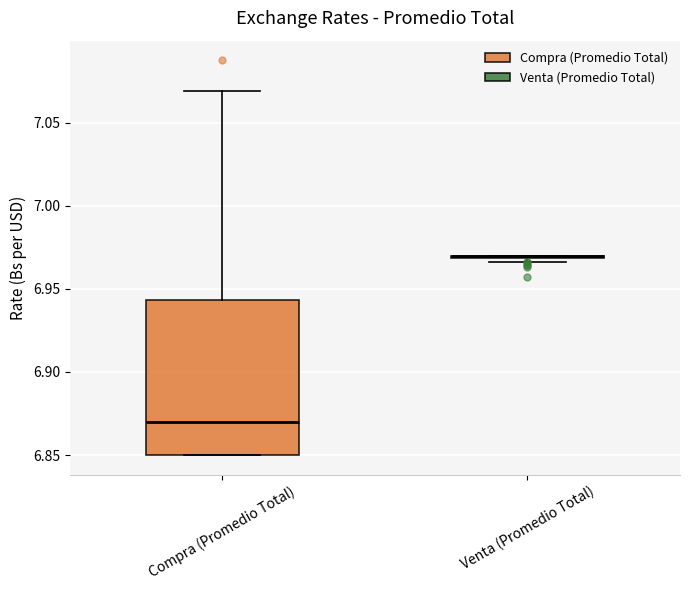

Which box is the tallest, from its lower edge to its upper edge?

Compra (Promedio Total)